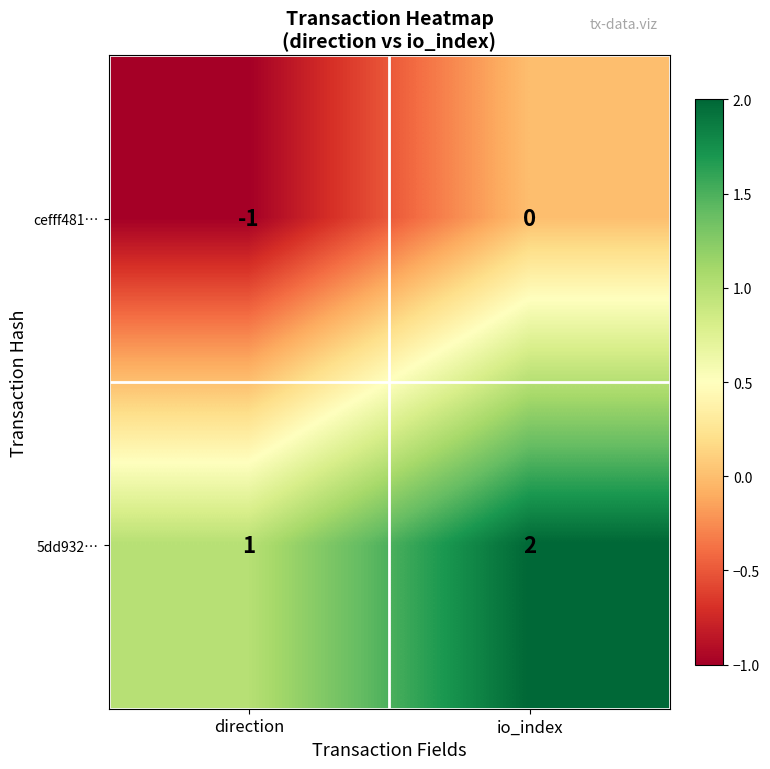

List the series in order of their overall mean, lowest first.

cefff481…, 5dd932…